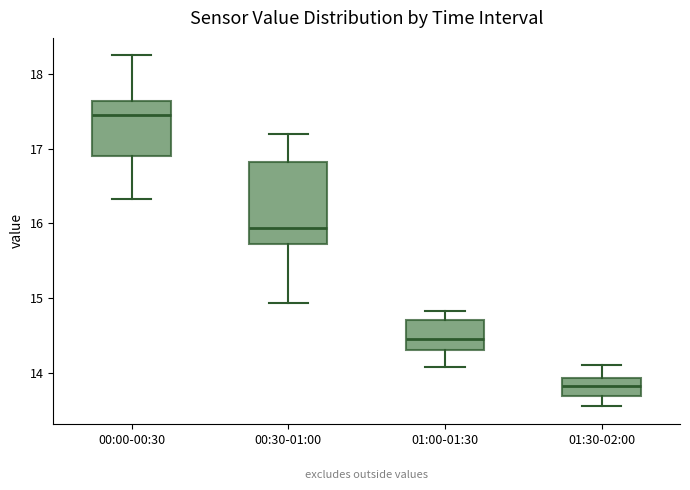

Reading left to right, read every box against the y-axis: the position of its median line, the range the box covers, and the ends of its whiskers. The values are not printed on the chart, so give them approximately, as read against the axis.

00:00-00:30: median 17.5, box 16.9 to 17.6, whiskers 16.3 to 18.3
00:30-01:00: median 15.9, box 15.7 to 16.8, whiskers 14.9 to 17.2
01:00-01:30: median 14.5, box 14.3 to 14.7, whiskers 14.1 to 14.8
01:30-02:00: median 13.8, box 13.7 to 13.9, whiskers 13.6 to 14.1